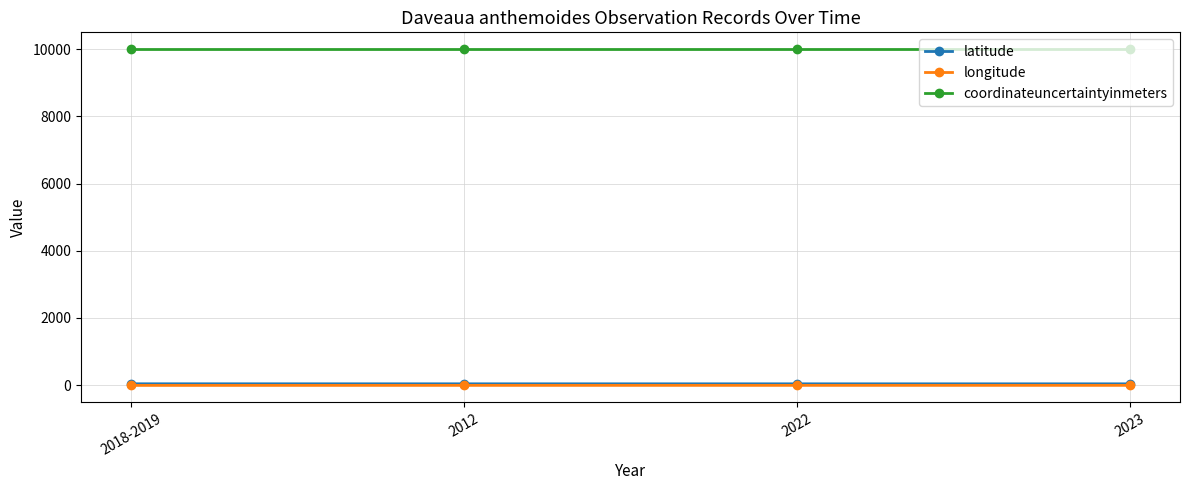

What is the maximum value shown in the chart?

10000.0